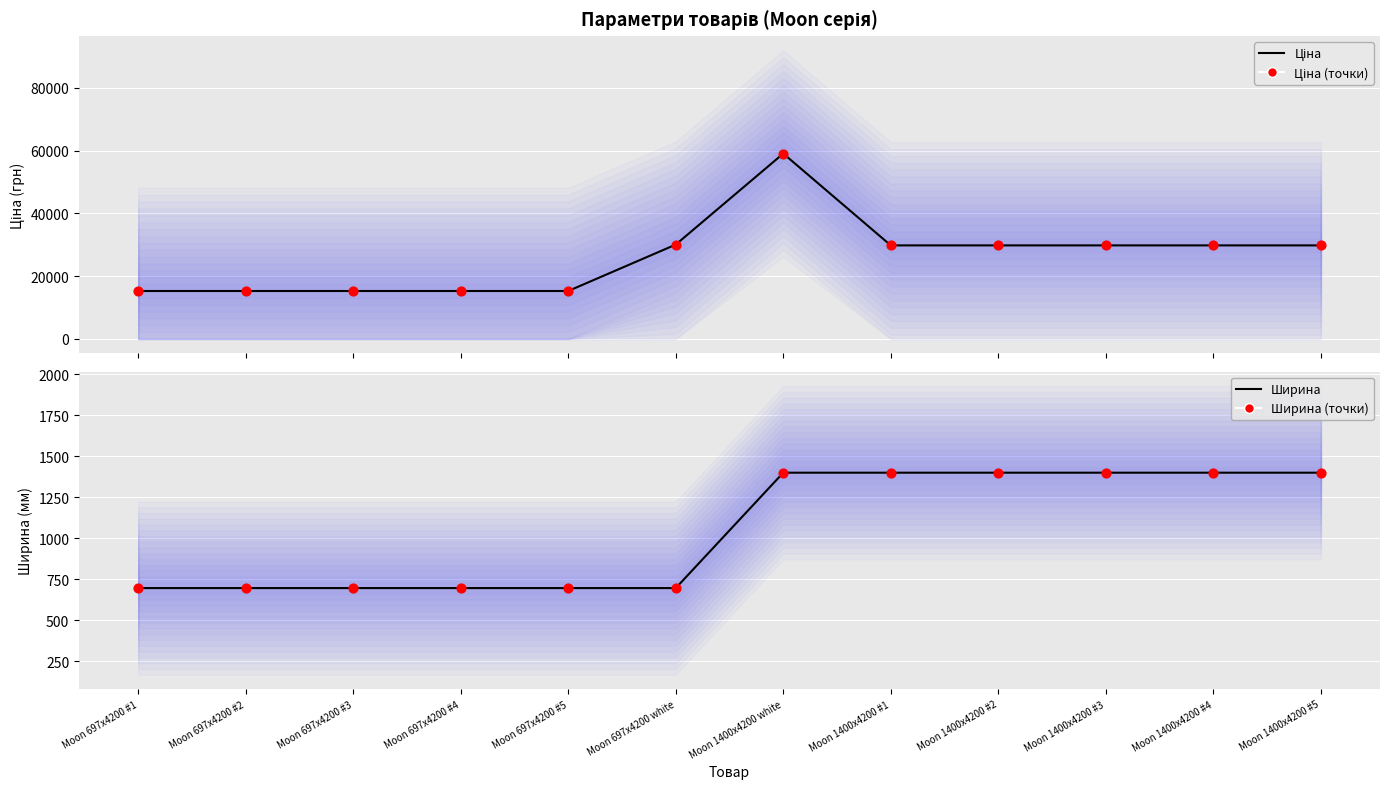

Is the value of Ціна (точки) at Moon 697x4200 #5 greater than the value of Ціна at Moon 1400x4200 #1?

No